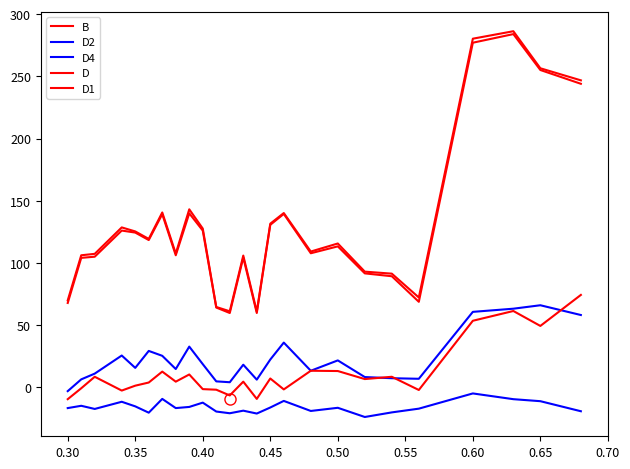

How many lines are shown in the chart?

5